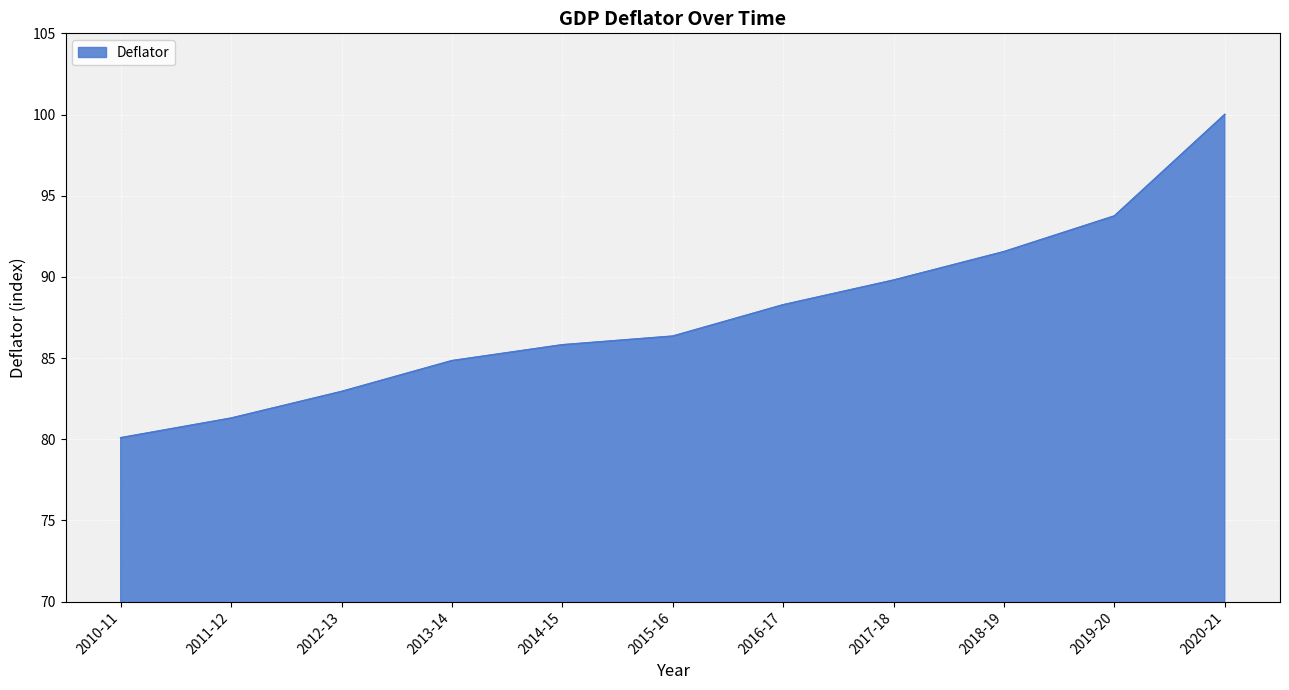

How many lines are shown in the chart?

1